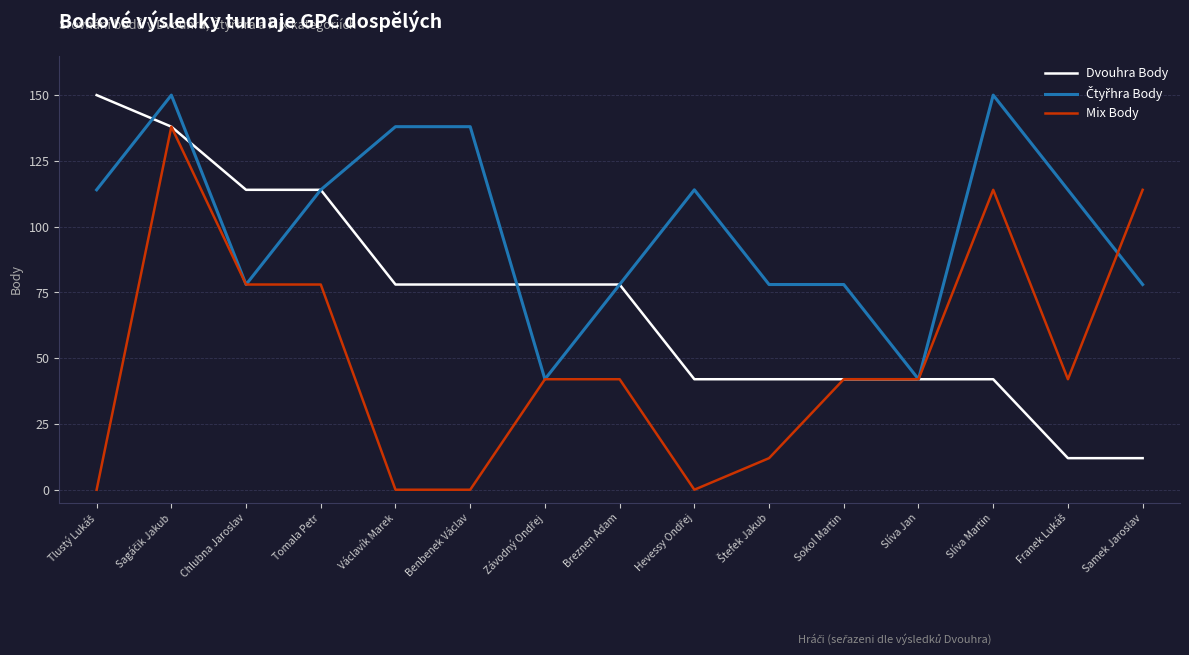

What is the difference between the second highest and minimum values in the Dvouhra Body series?

126